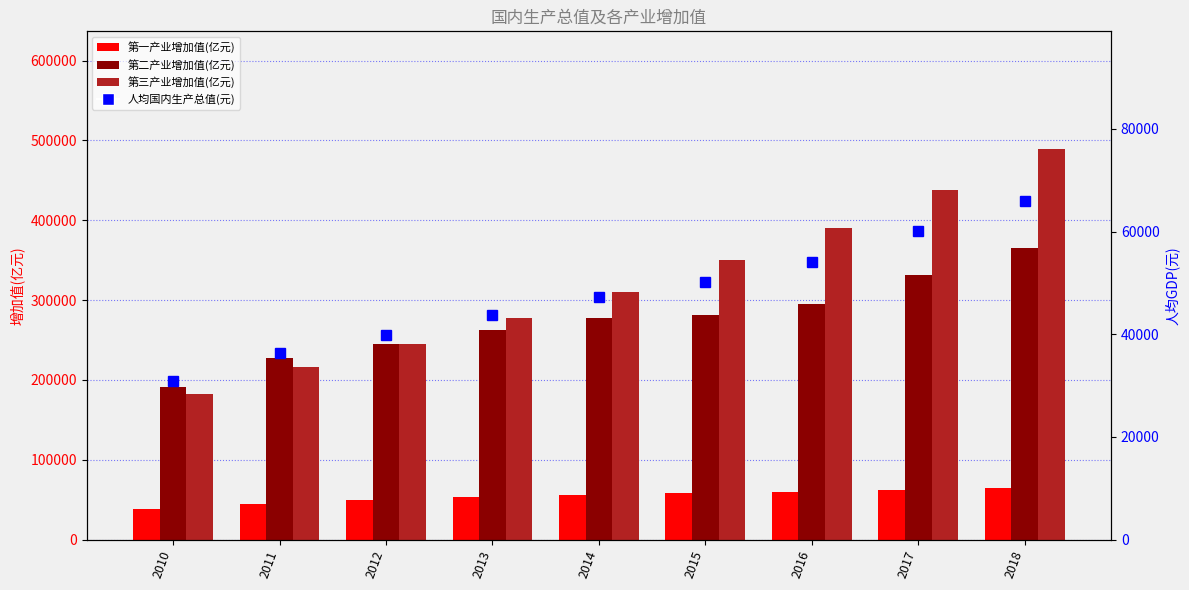

What is the difference between the highest and lowest values at 2015?

299507.7